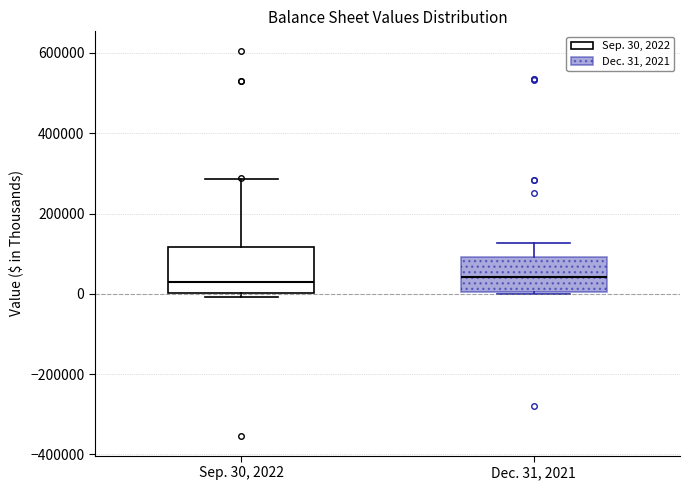

Comparing the boxes themselves (not the whiskers), which one is the tallest?

Sep. 30, 2022